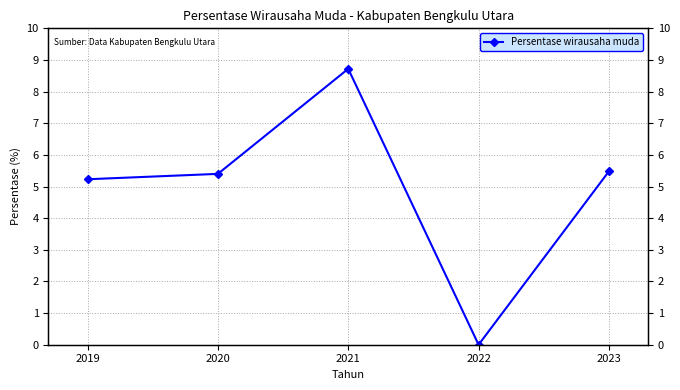

At which label does the data first exceed 5?

2019